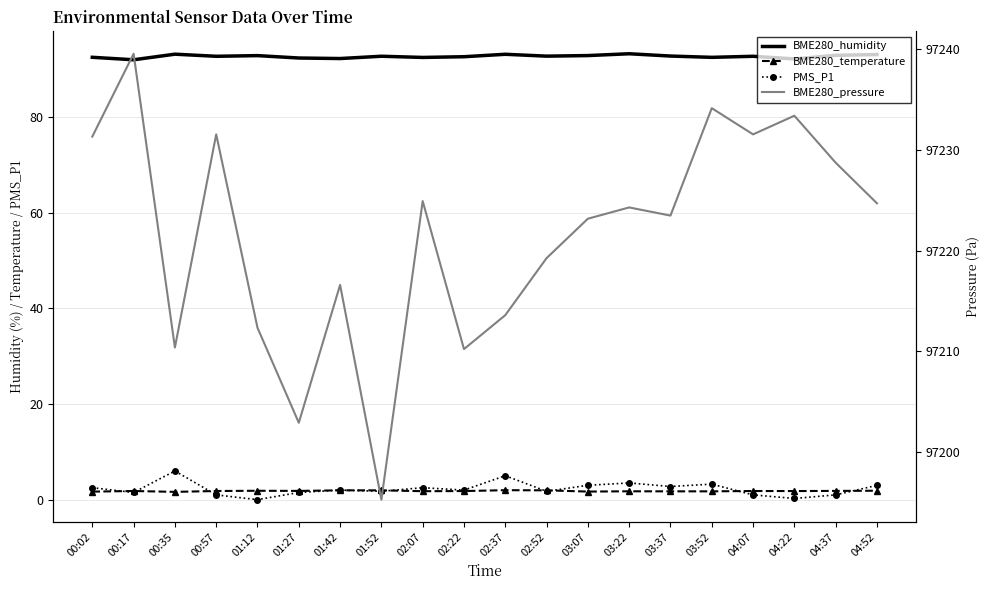

Between 00:02 and 00:57, which series saw the biggest shift?

PMS_P1